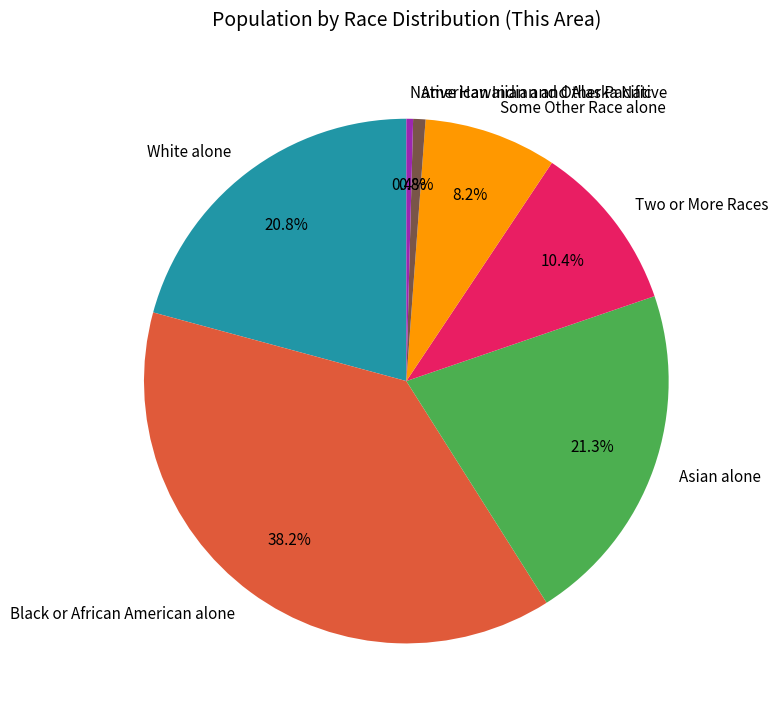

To the nearest percent, what is the combined percentage of American Indian and Alaska Native and Native Hawaiian and Other Pacific?

1%